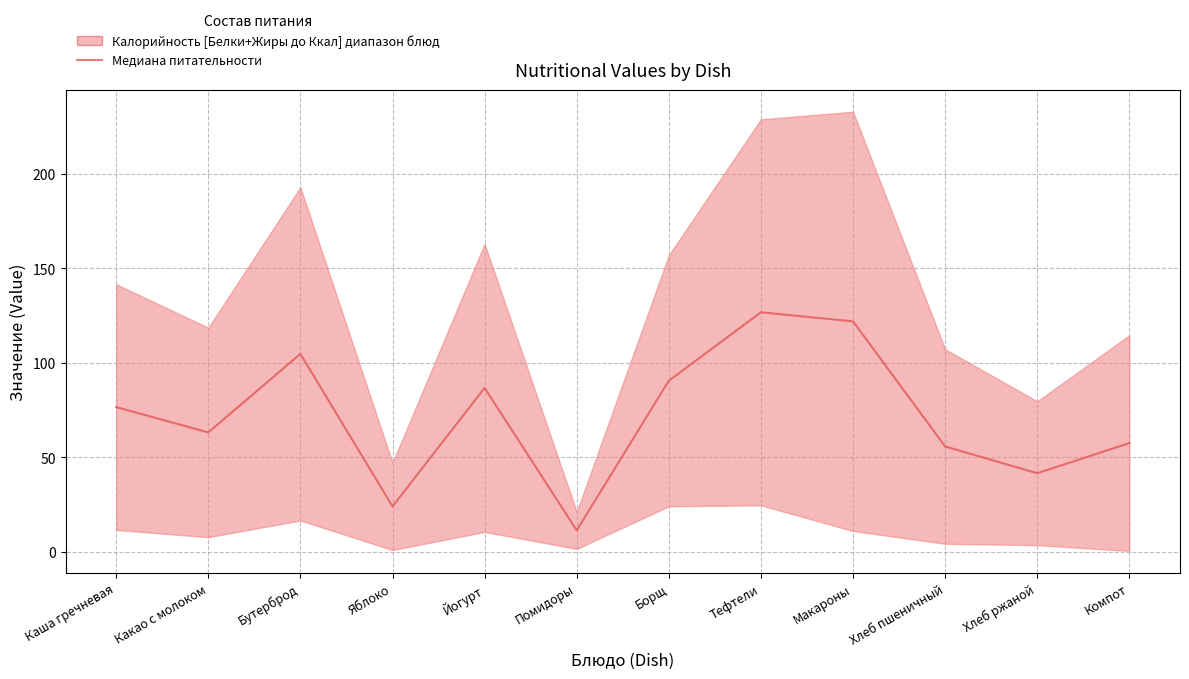

How many values are below 76?

6